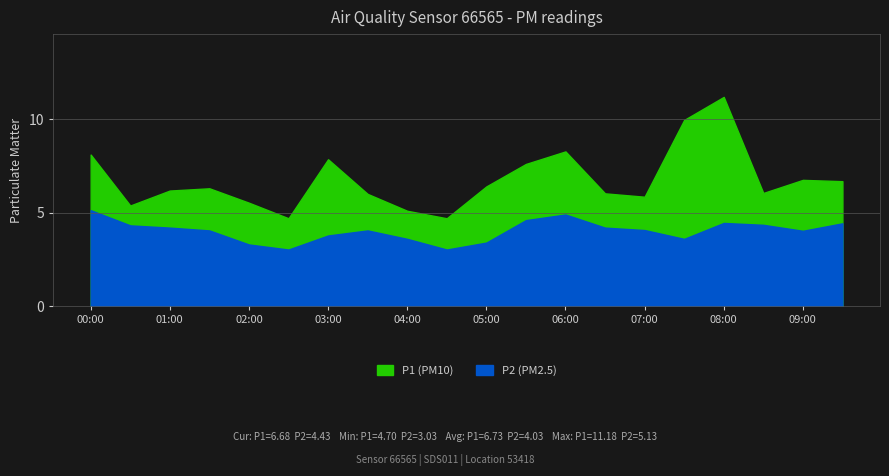

True or false: P2 and P1 cross at least once.

False